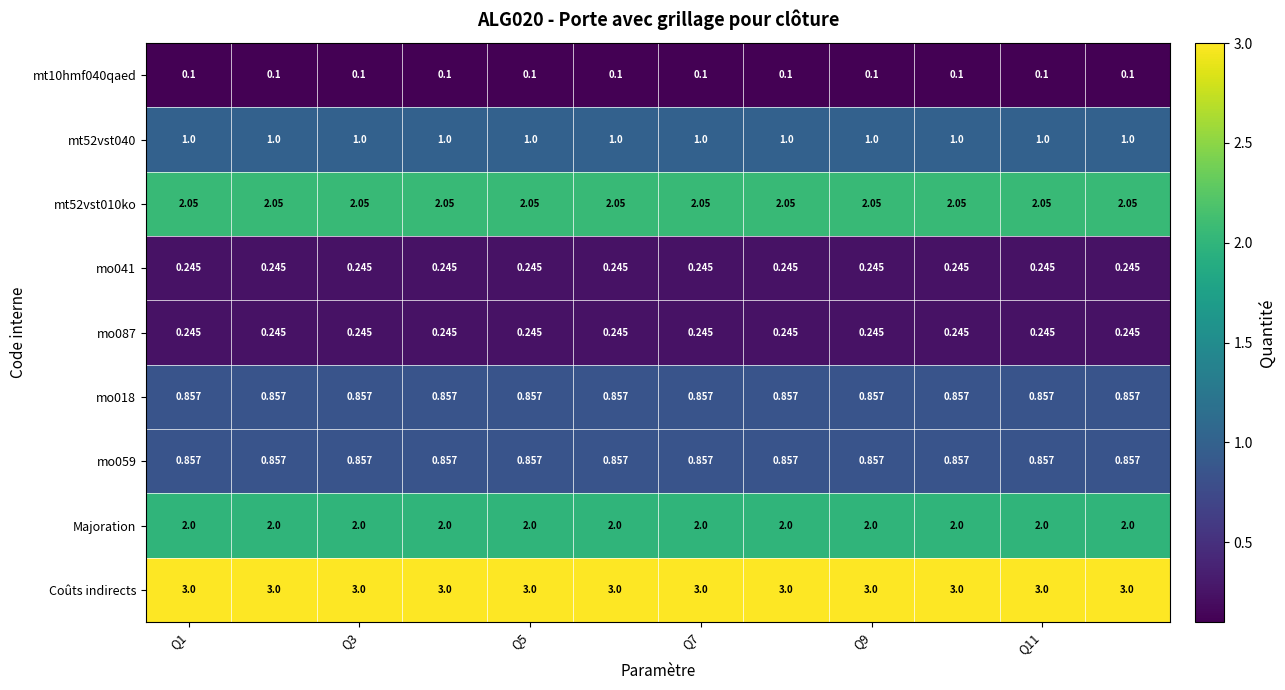

Which series has the largest total across all categories?

Coûts indirects